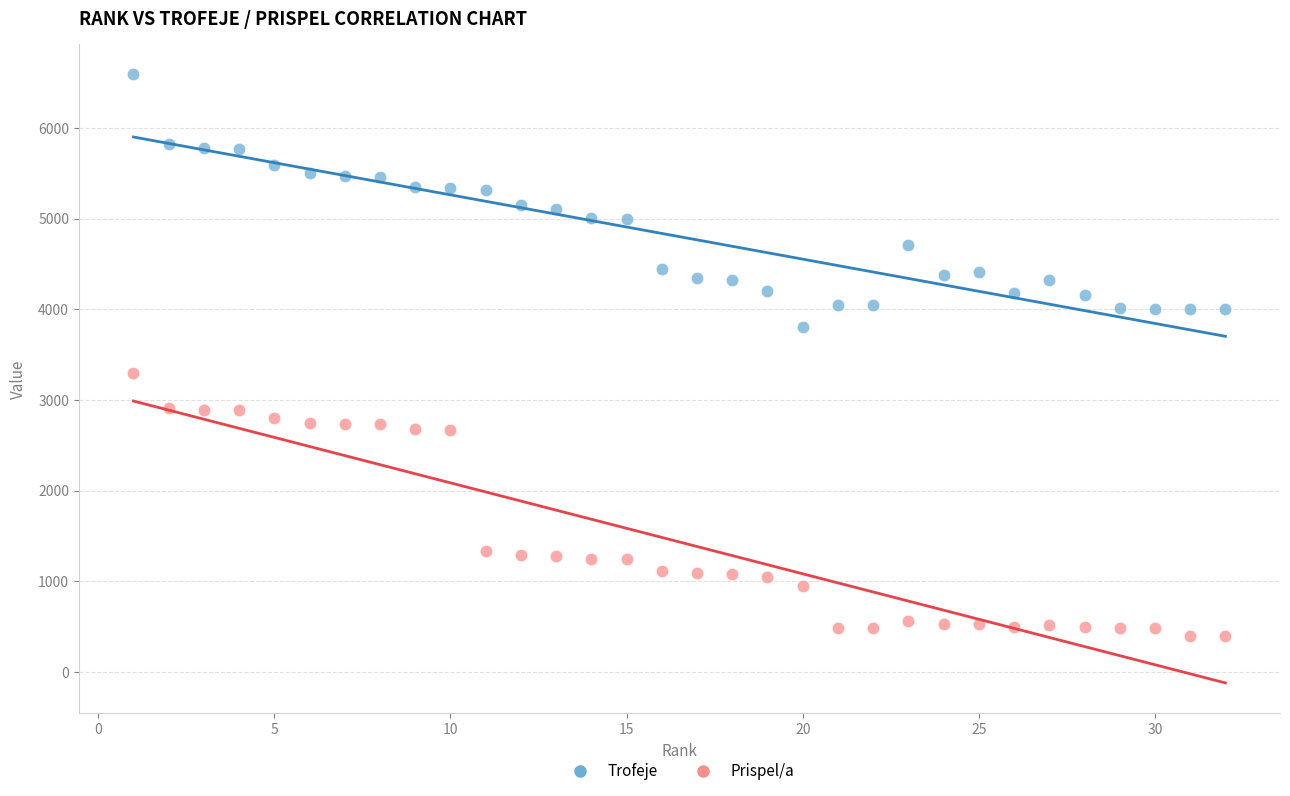

Which series has the largest Y range (max minus min)?

Prispel/a